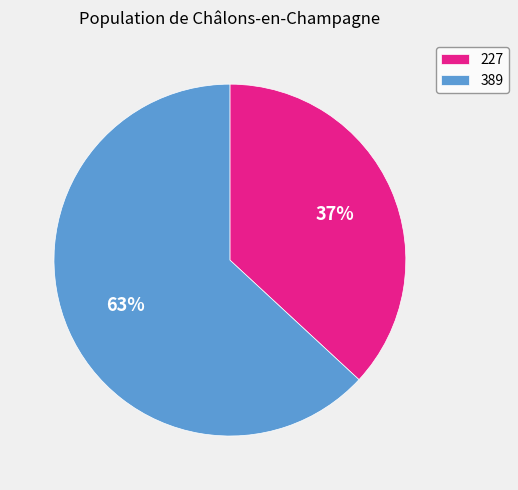

Which category has the biggest portion of the pie?

389